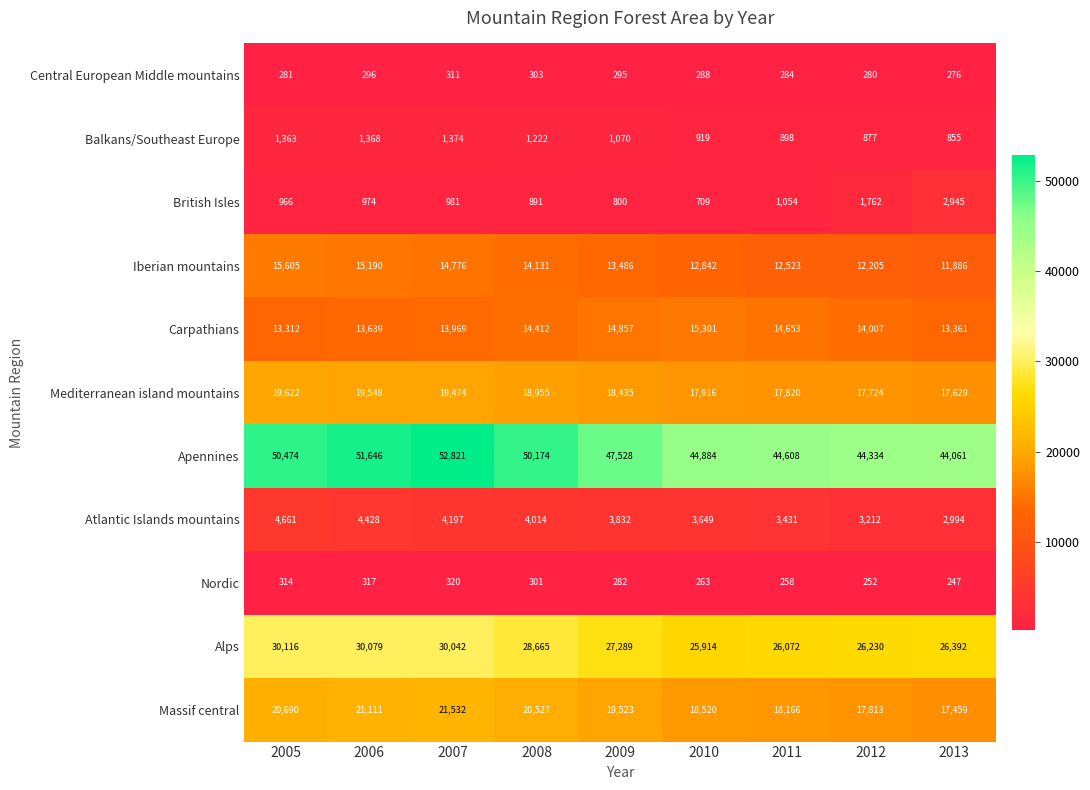

What is the greatest value displayed?

52821